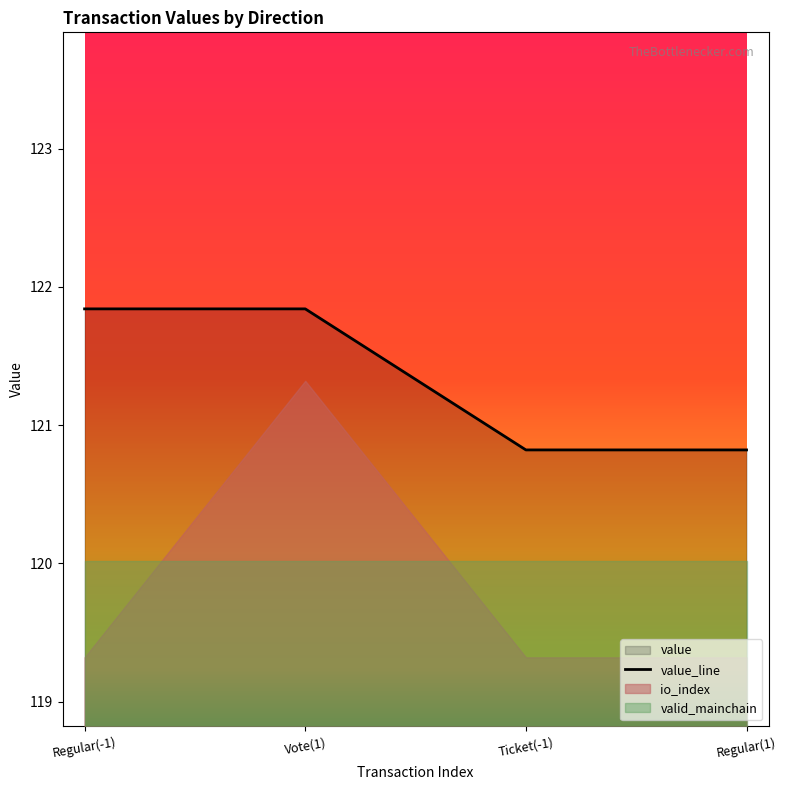

Which has a higher value, Ticket(-1) or Regular(1)?

Ticket(-1)